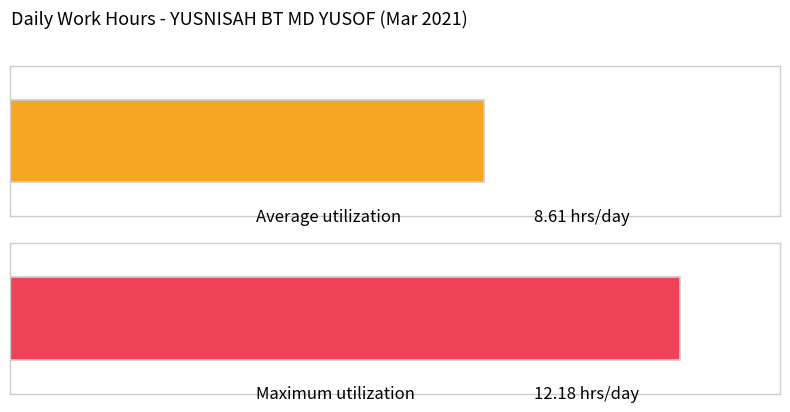

At which label does the data first exceed 8?

1